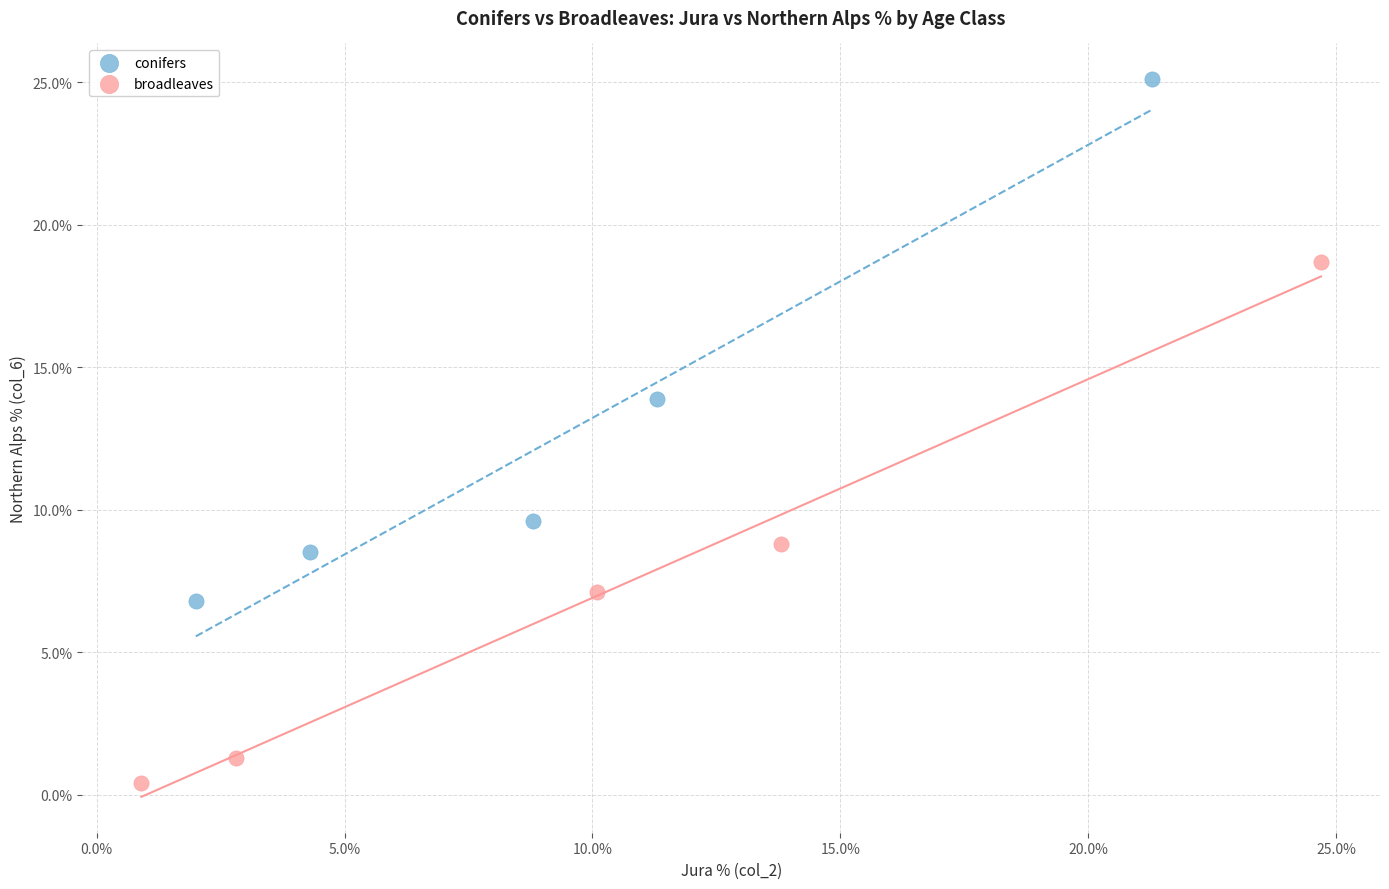

Which series reaches the minimum Y coordinate?

broadleaves